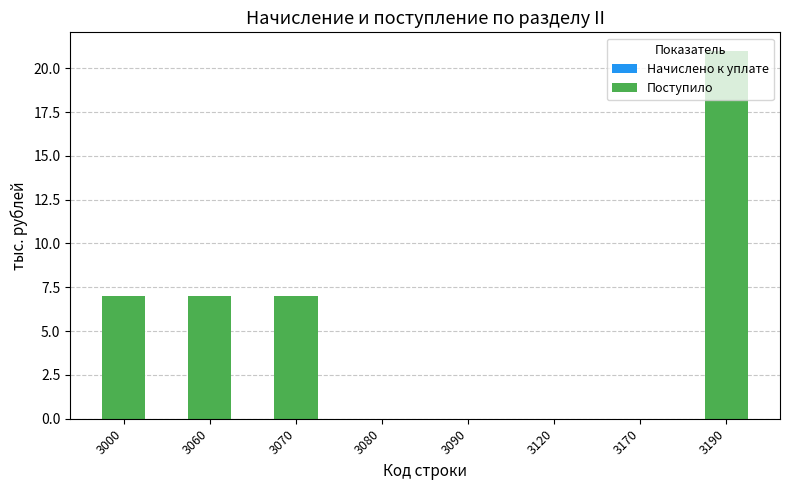

What is the sum of the values at 3000 and 3060?

14